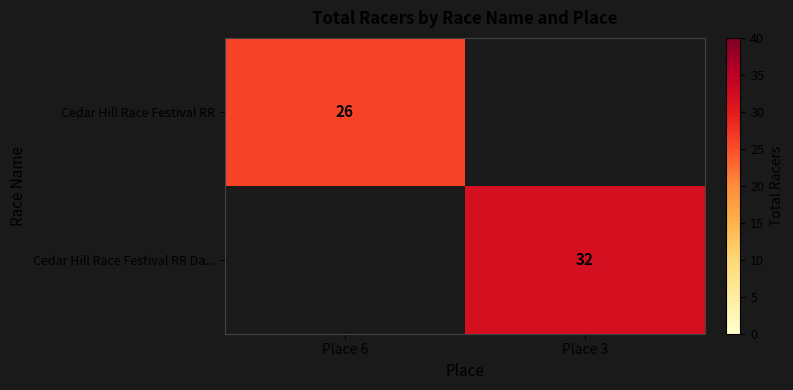

The Cedar Hill Race Festival RR Da... series shows 50 at Place 3. True or false?

False